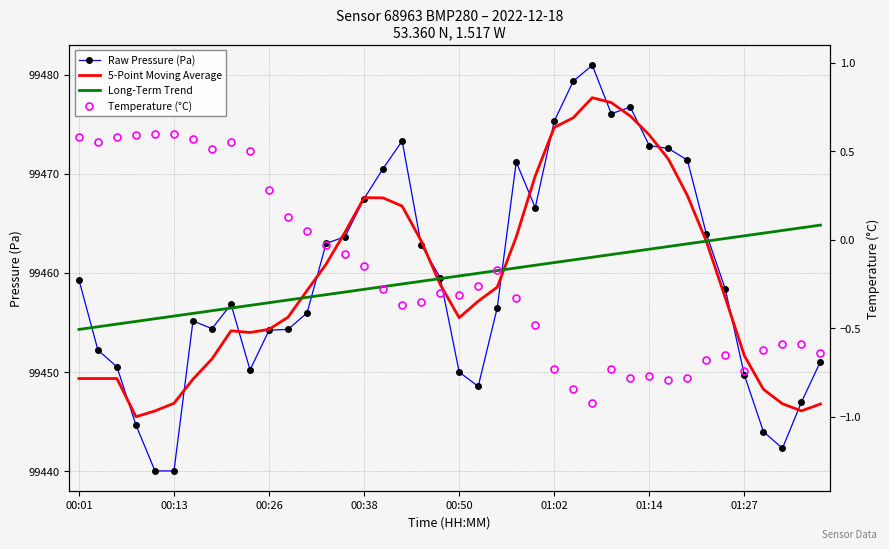

How many data points in Raw Pressure (Pa) are less than 99458?

20